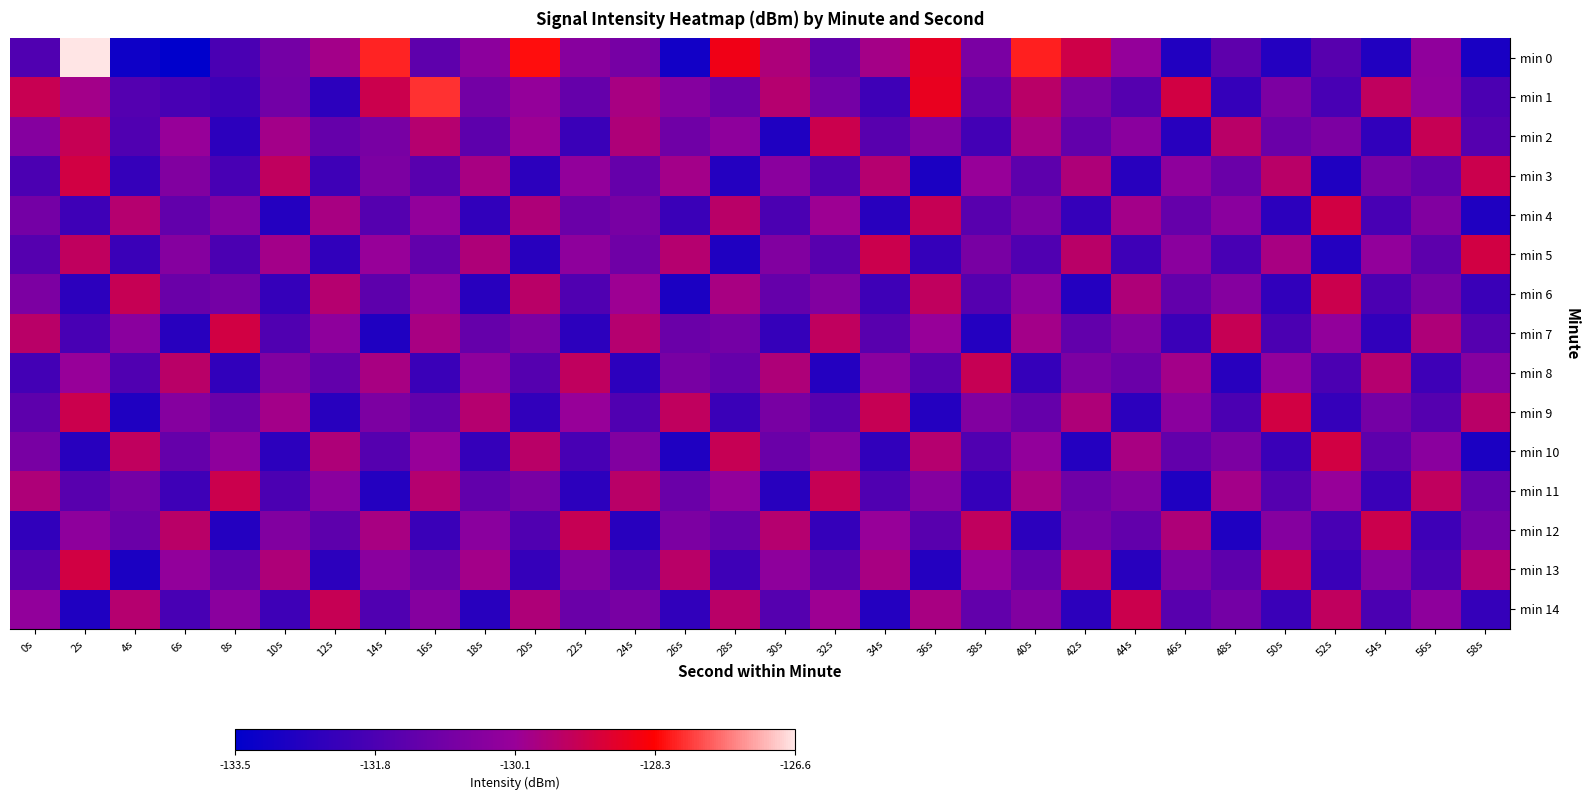

List the series in order of their peak value, lowest first.

min 8, min 2, min 6, min 11, min 12, min 14, min 3, min 4, min 5, min 7, min 9, min 10, min 13, min 1, min 0